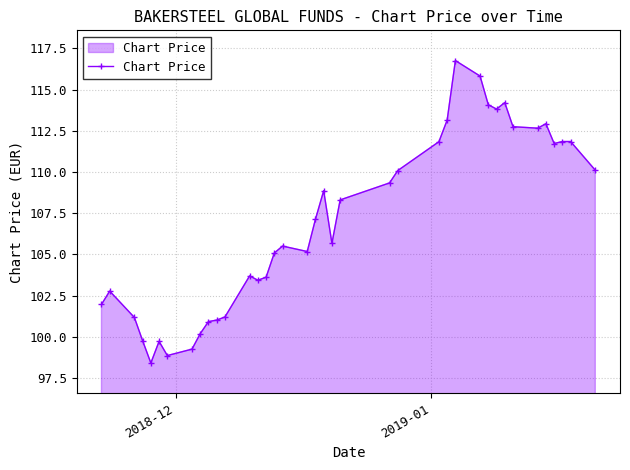

What is the value of the 35th point from the left?

111.7